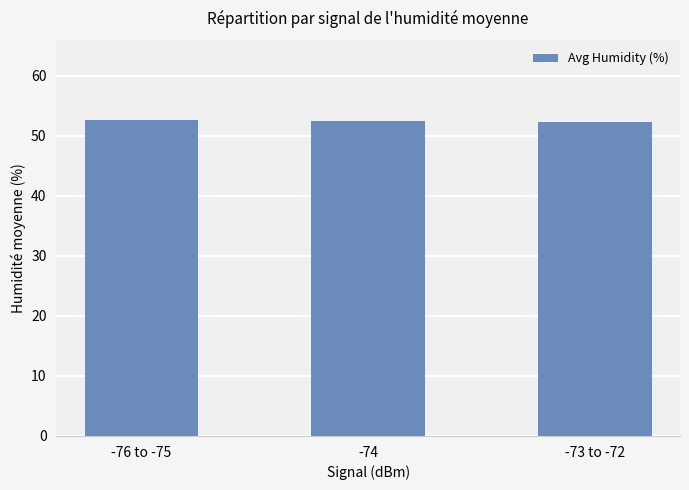

The value at -76 to -75 is 28.5. True or false?

False